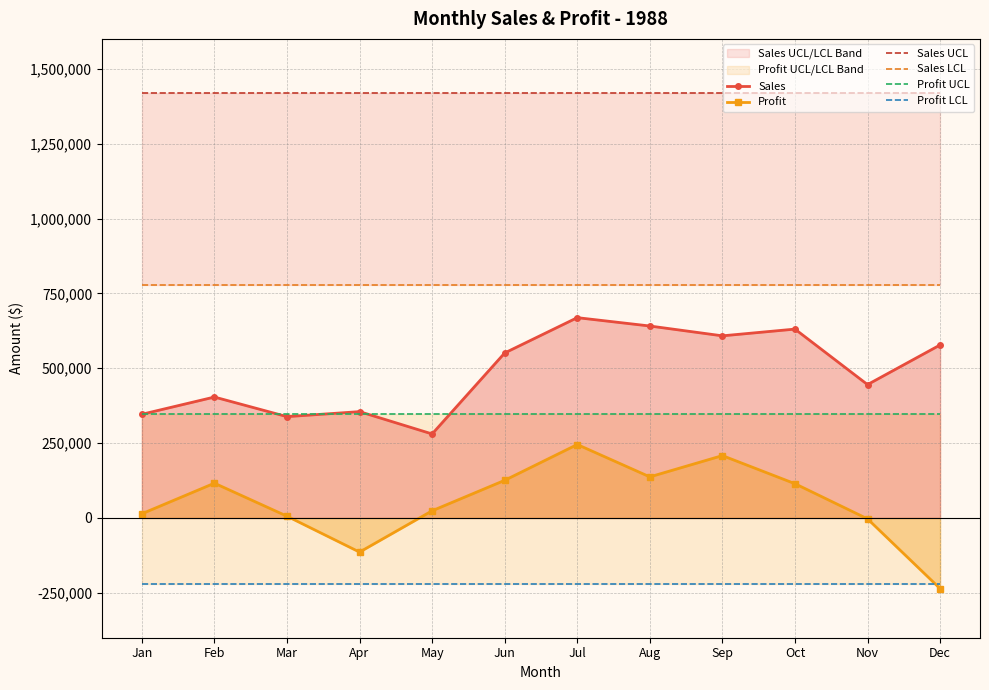

At how many categories does at least one series exceed -114255?

12